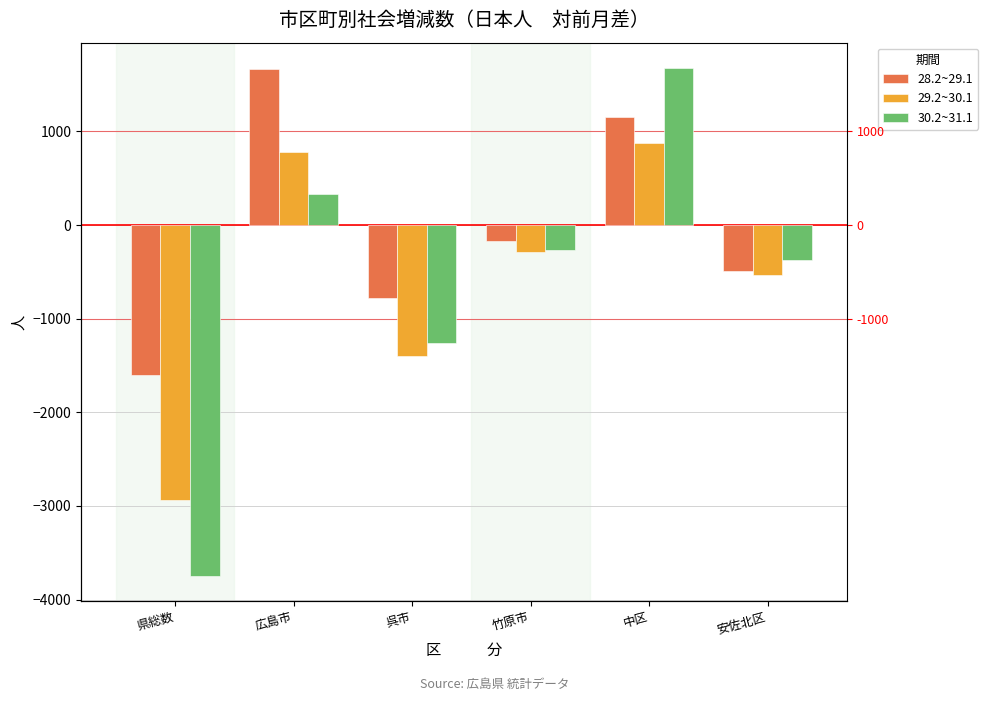

Is the value of 30.2~31.1 at 中区 greater than the value of 28.2~29.1 at 県総数?

Yes